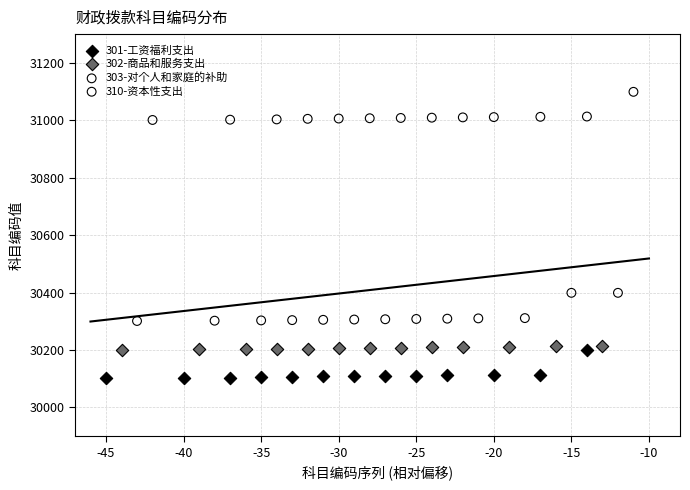

Which series contains the highest Y value?

310-资本性支出